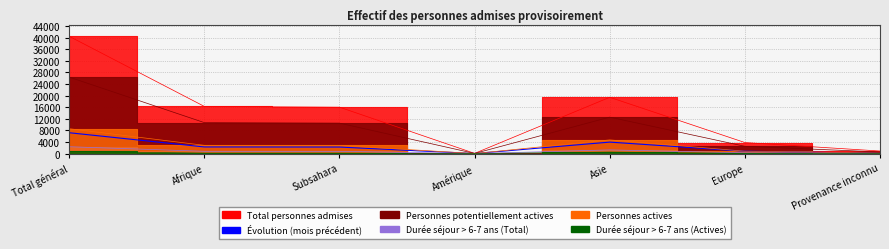

True or false: Durée séjour > 6-7 ans (Total) and Personnes potentiellement actives intersect in this chart.

False